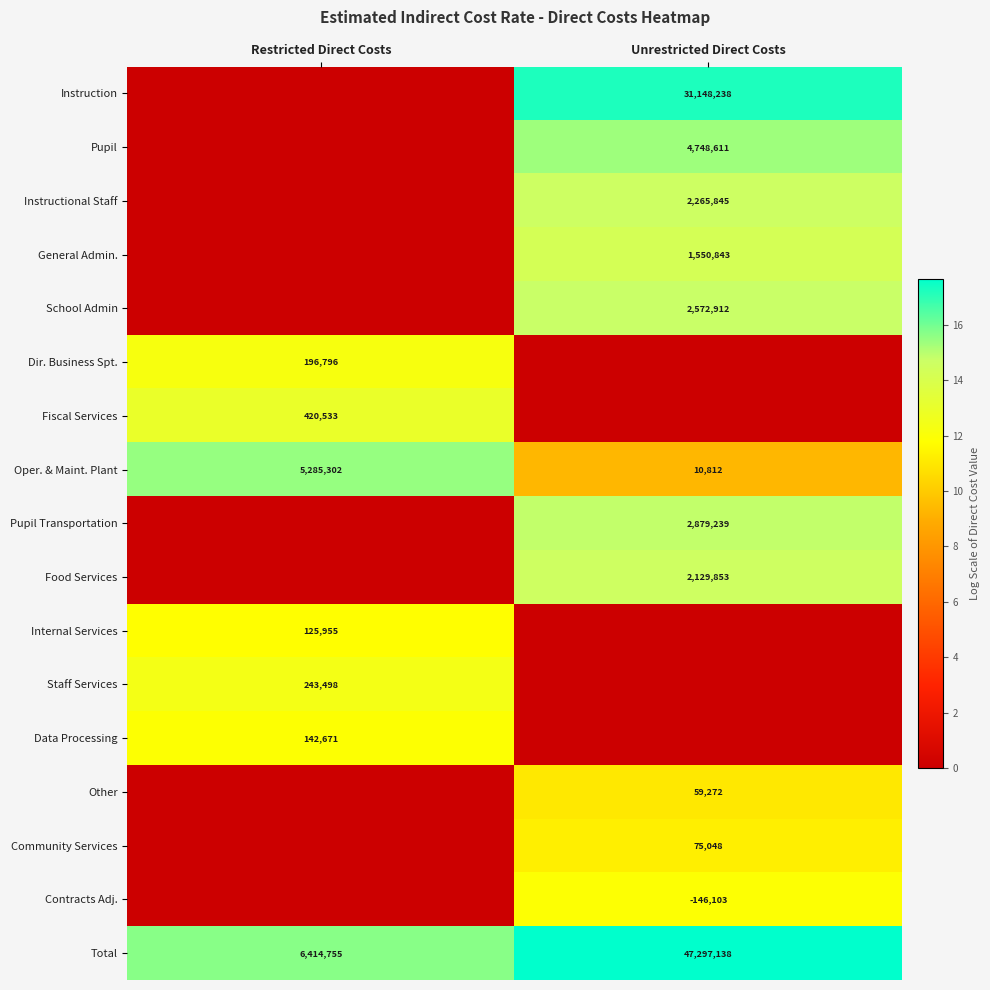

What is the approximate value of Oper. & Maint. Plant at Unrestricted Direct Costs?

10812